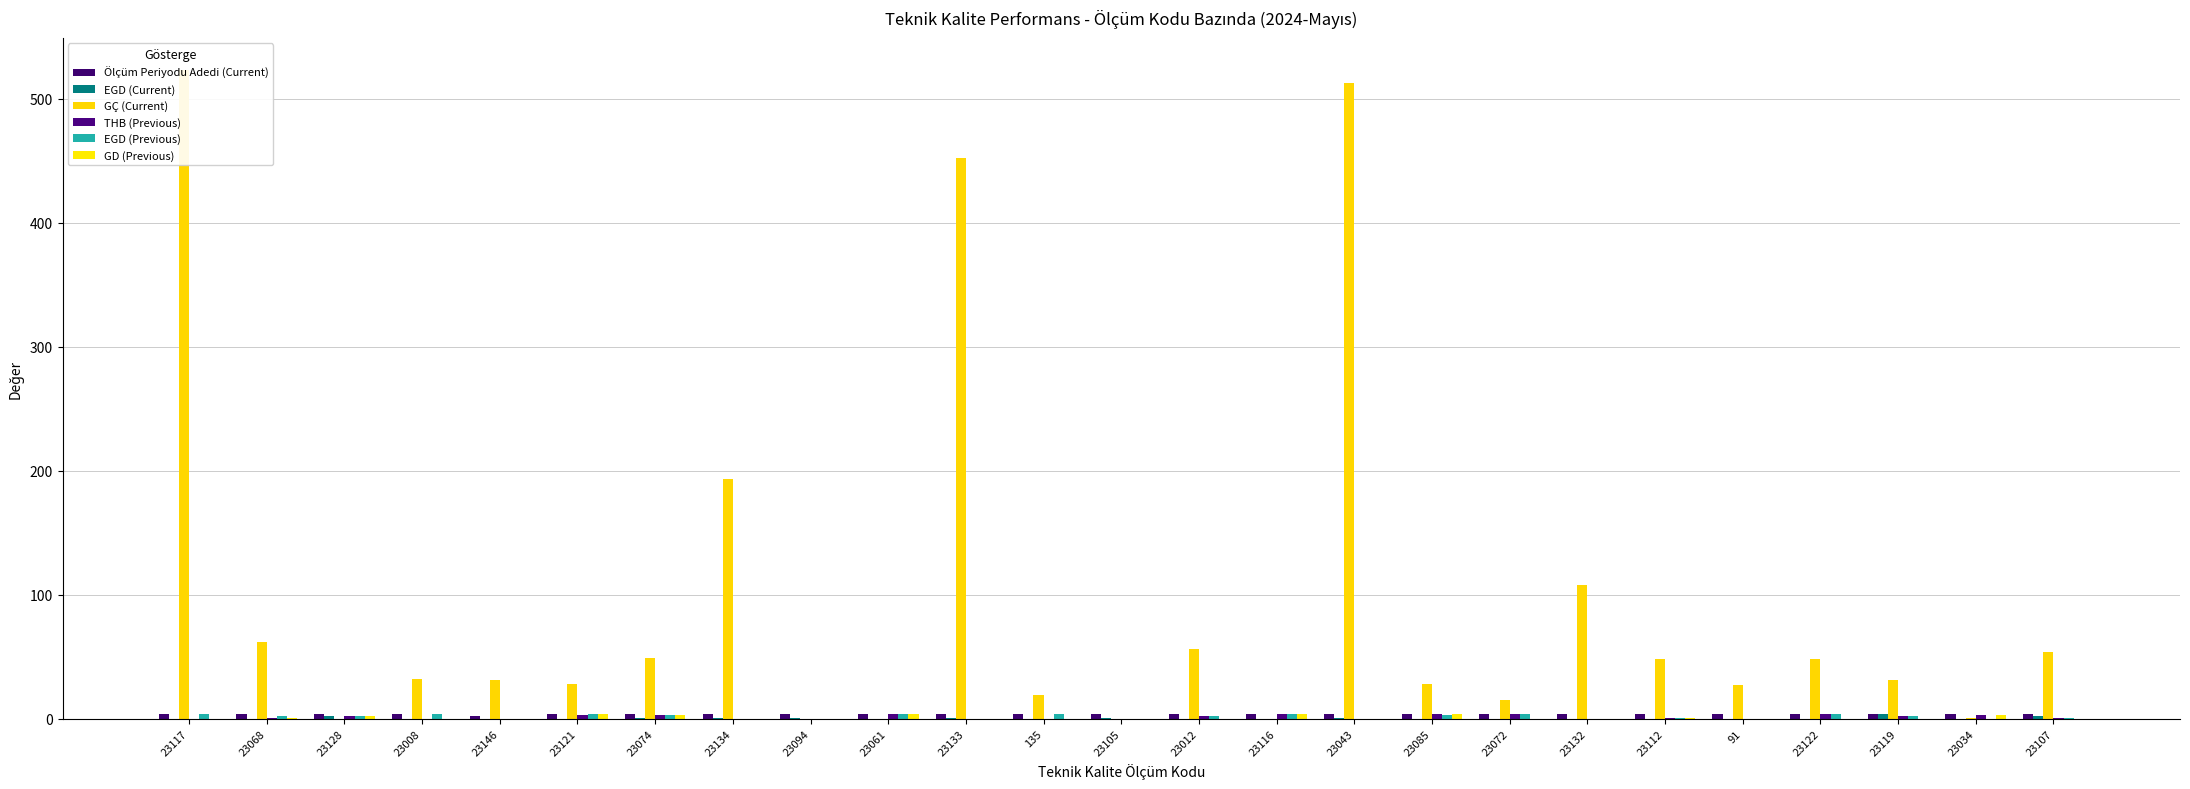

At which category is the sum across all series the highest?

23117